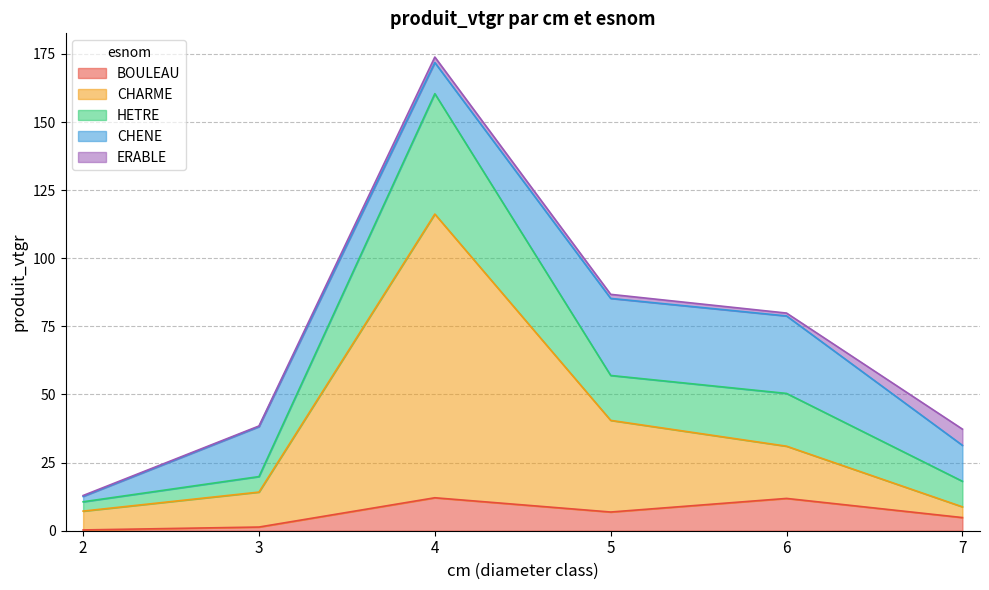

What is the total value across all series at 4?

173.9